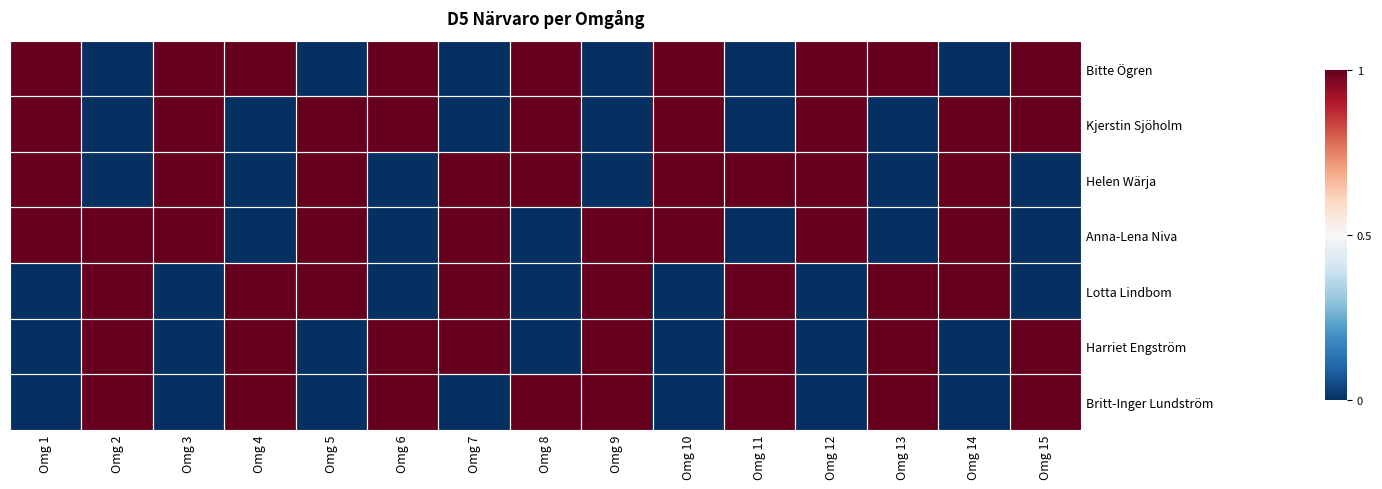

Between Omg 6 and Omg 15, which is larger?

Omg 6